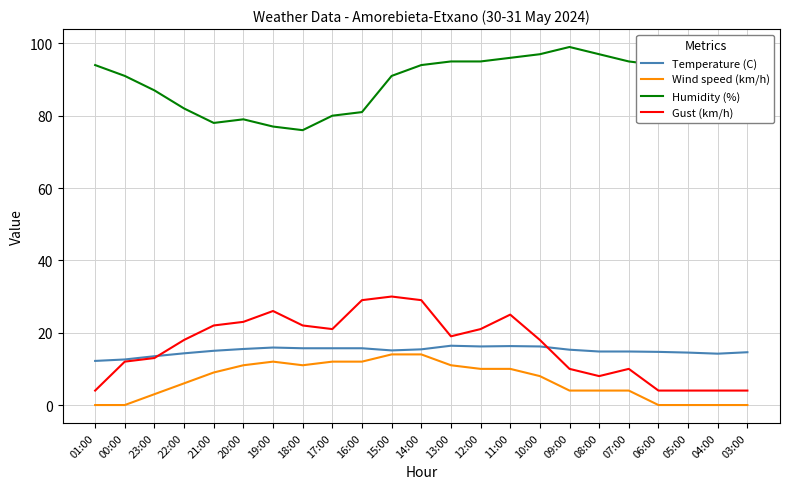

What is the average value of the Gust (km/h) series?

16.3